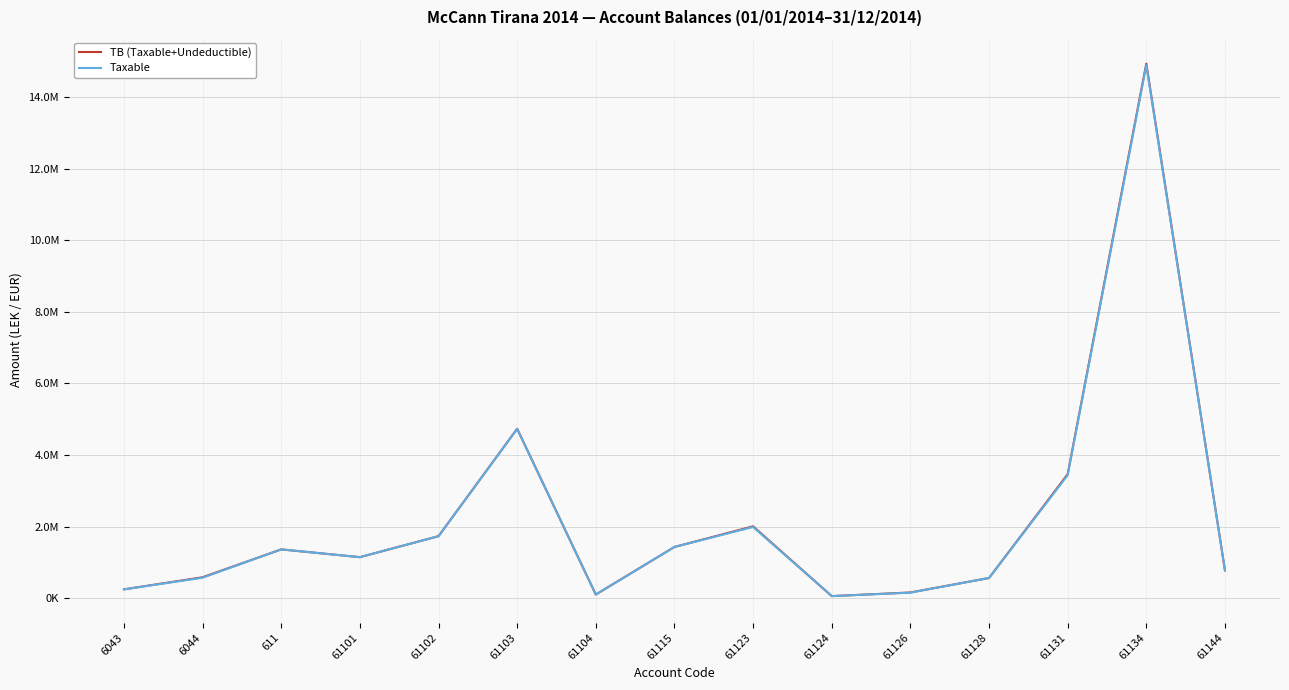

Between 61103 and 6044, which is larger?

61103